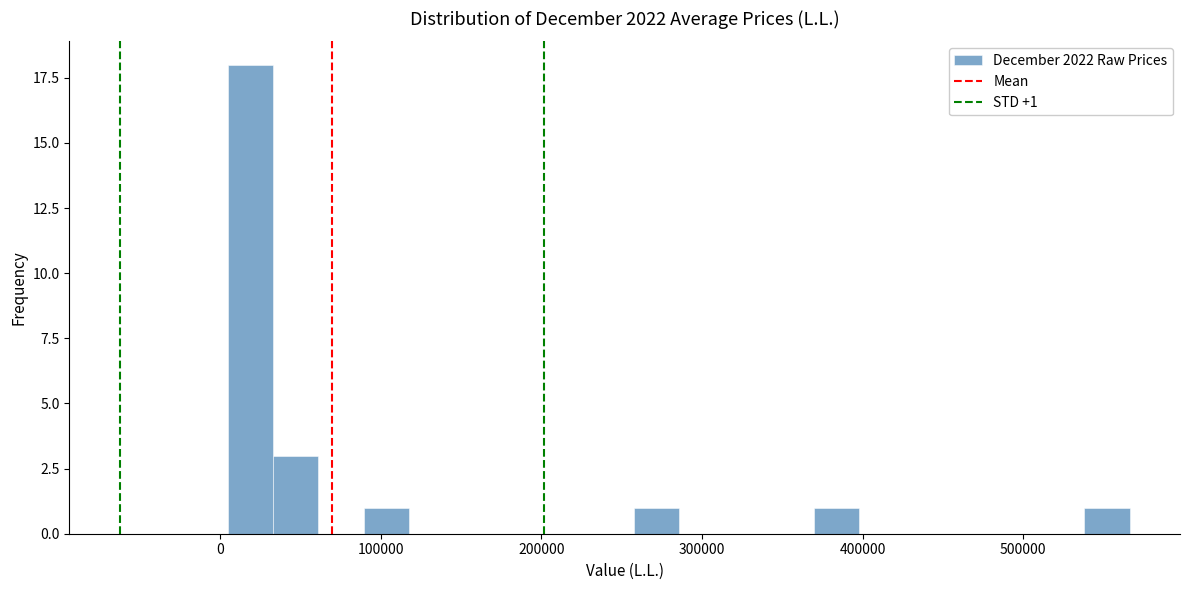

Around what value on the x-axis is the tallest bar? Give the approximate position of its centre, as read against the axis.

20000